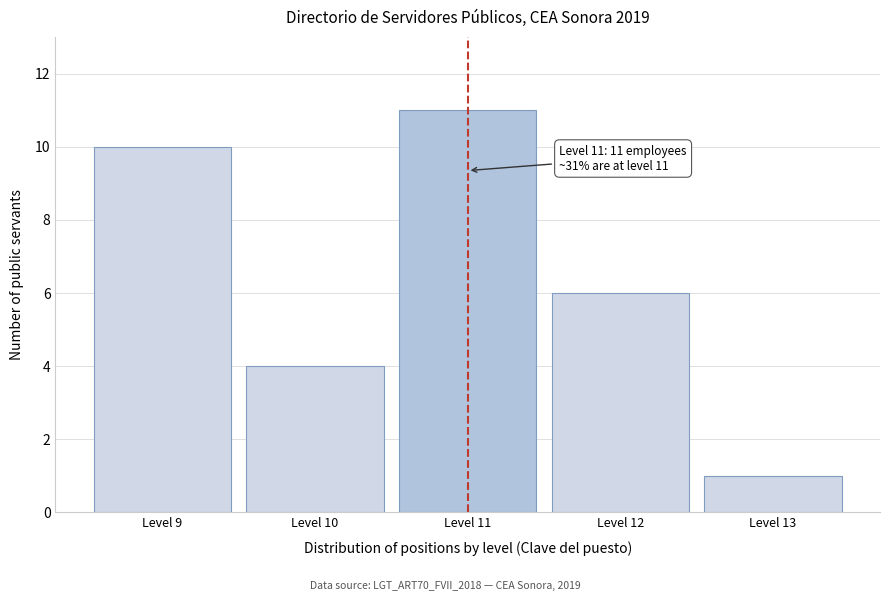

Reading right to left, what are all the values shown in this chart?

Level 13=1	Level 12=6	Level 11=11	Level 10=4	Level 9=10